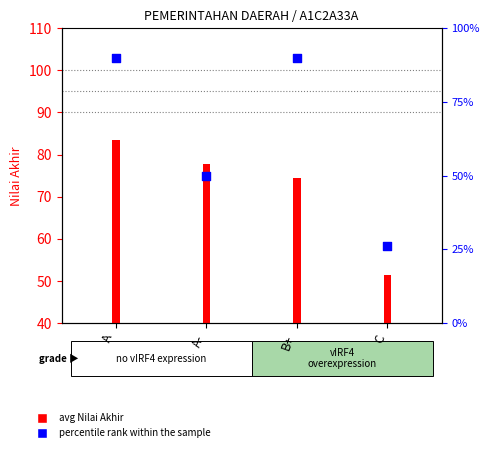

At how many categories does at least one series exceed 20?

4